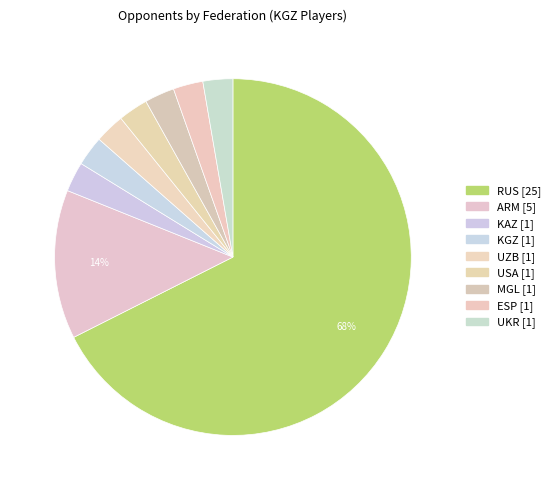

Which category accounts for the majority?

RUS